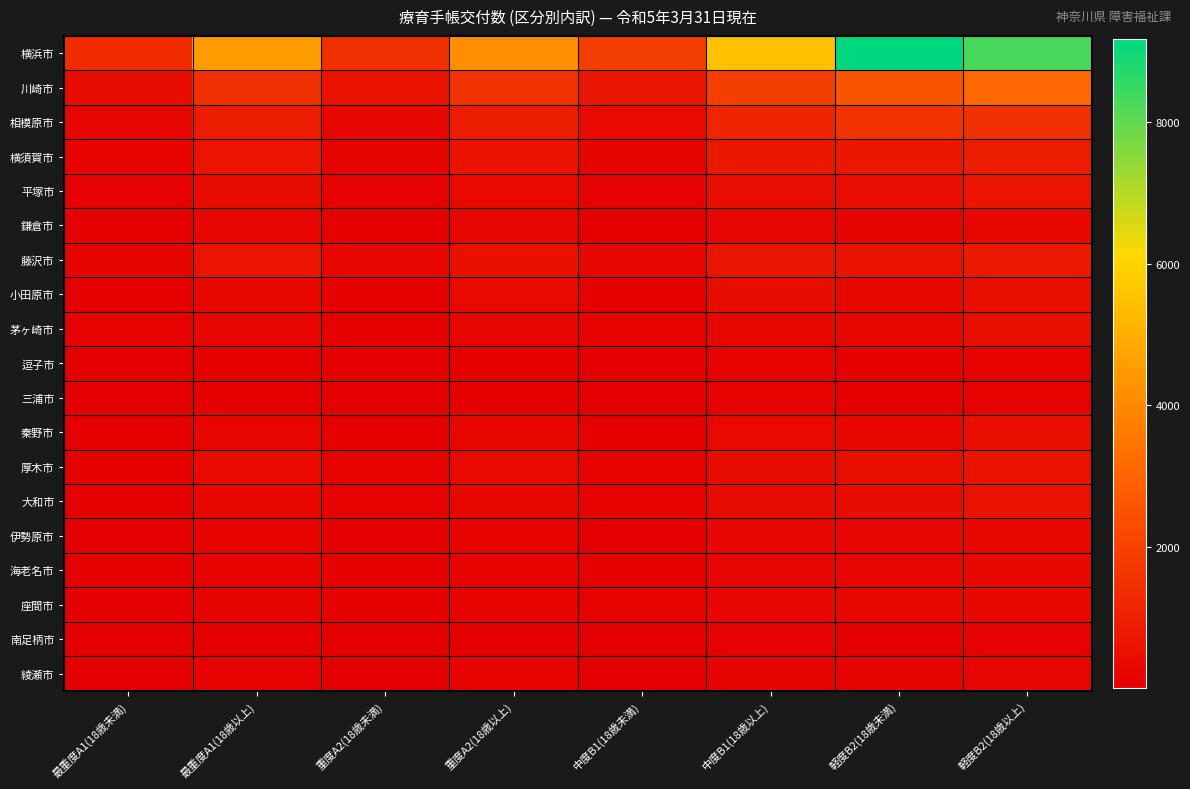

How many series are shown in this chart?

19